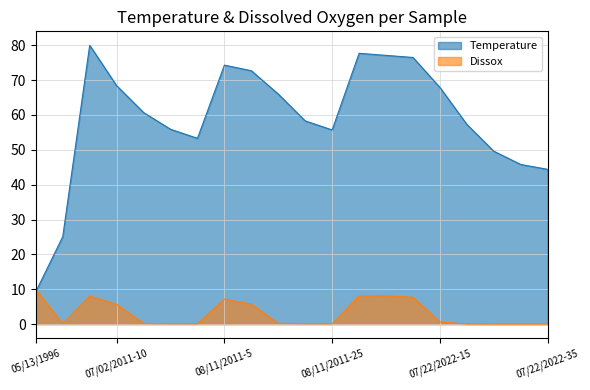

The Dissox series shows 0.6 at 07/22/2022-15. True or false?

True